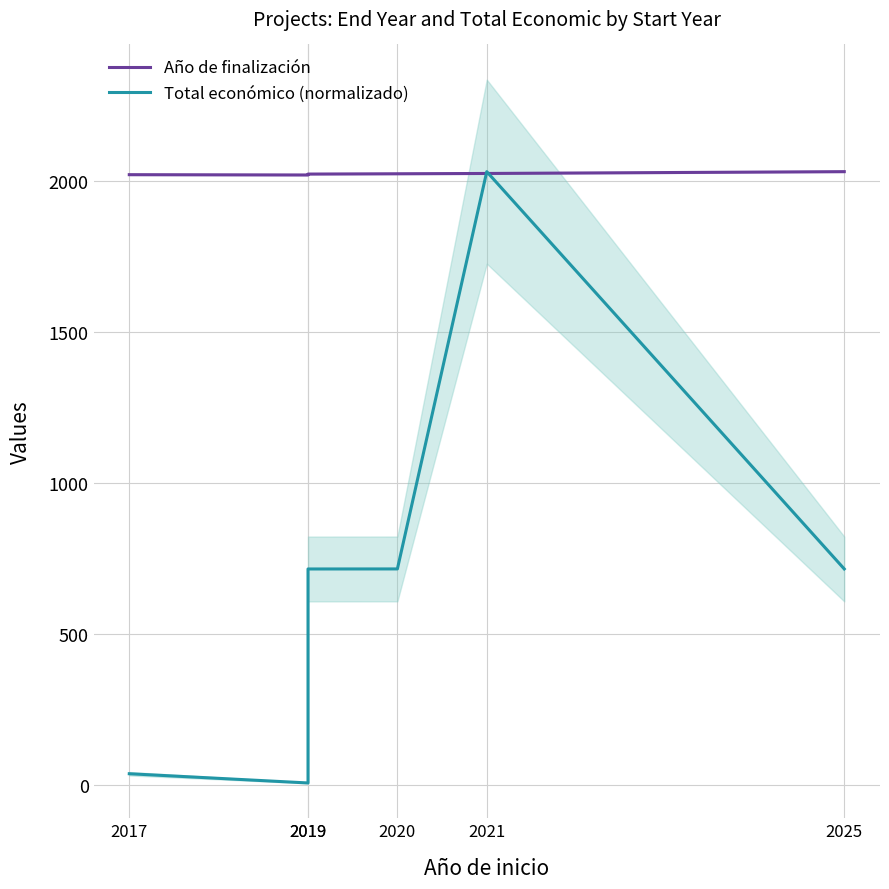

What are all the series names shown in the legend?

Año de finalización, Total económico (normalizado)